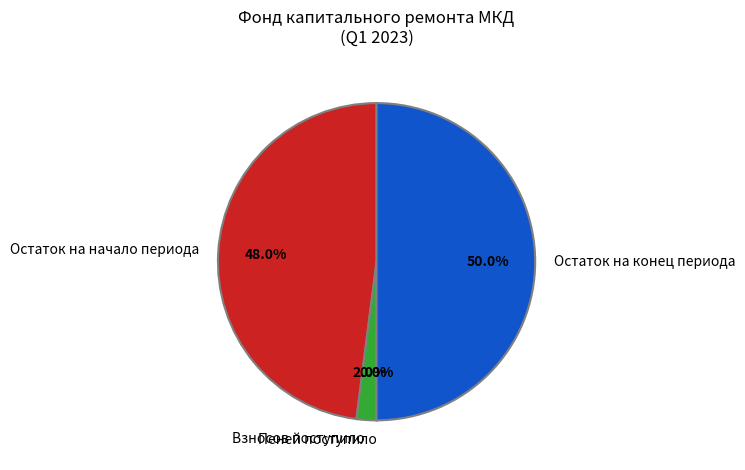

Which category has the biggest portion of the pie?

Остаток на конец периода